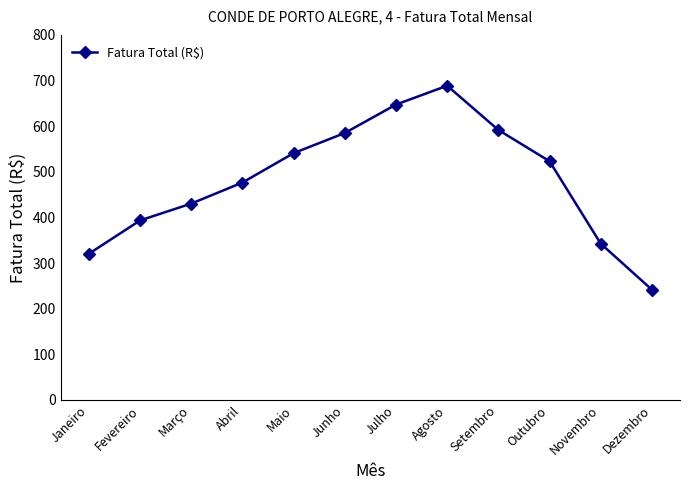

How many values are below 523?

6